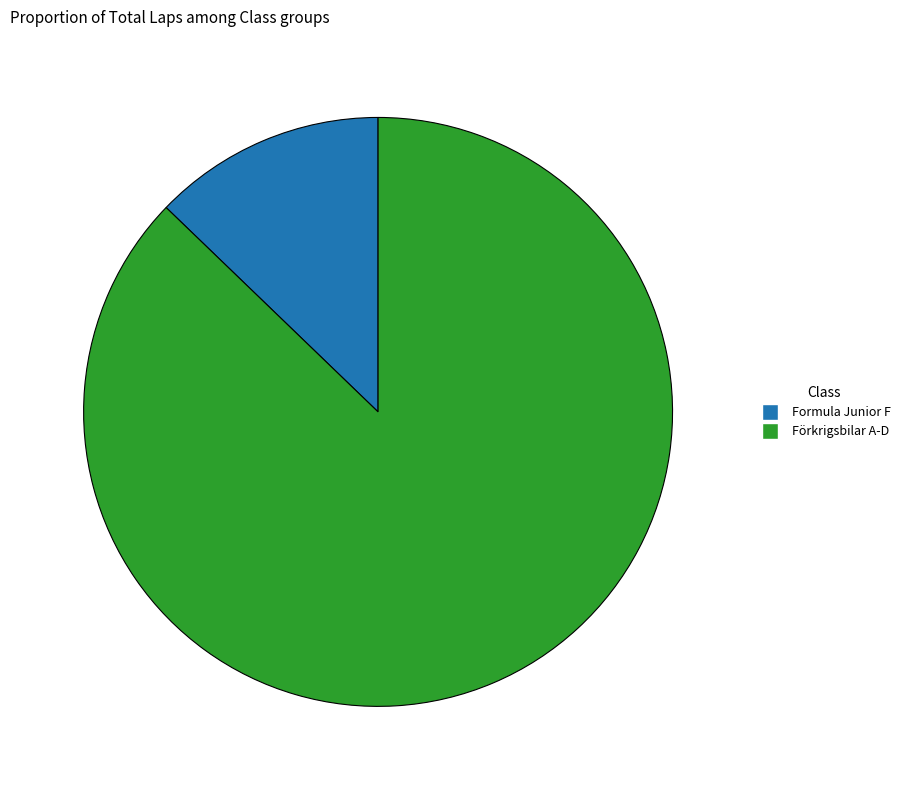

Which category accounts for the majority?

Förkrigsbilar A-D